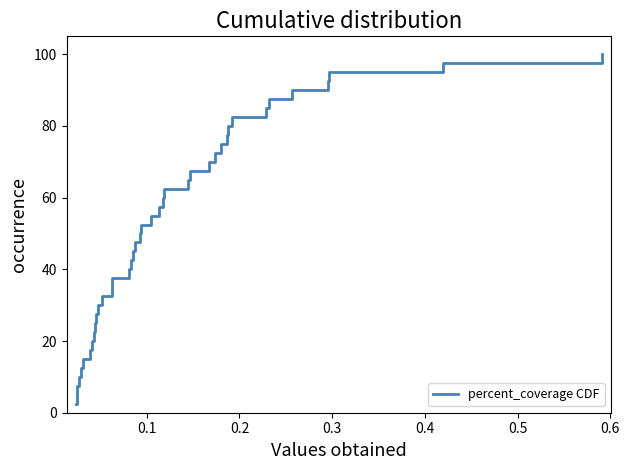

What is the greatest value displayed?

100.0